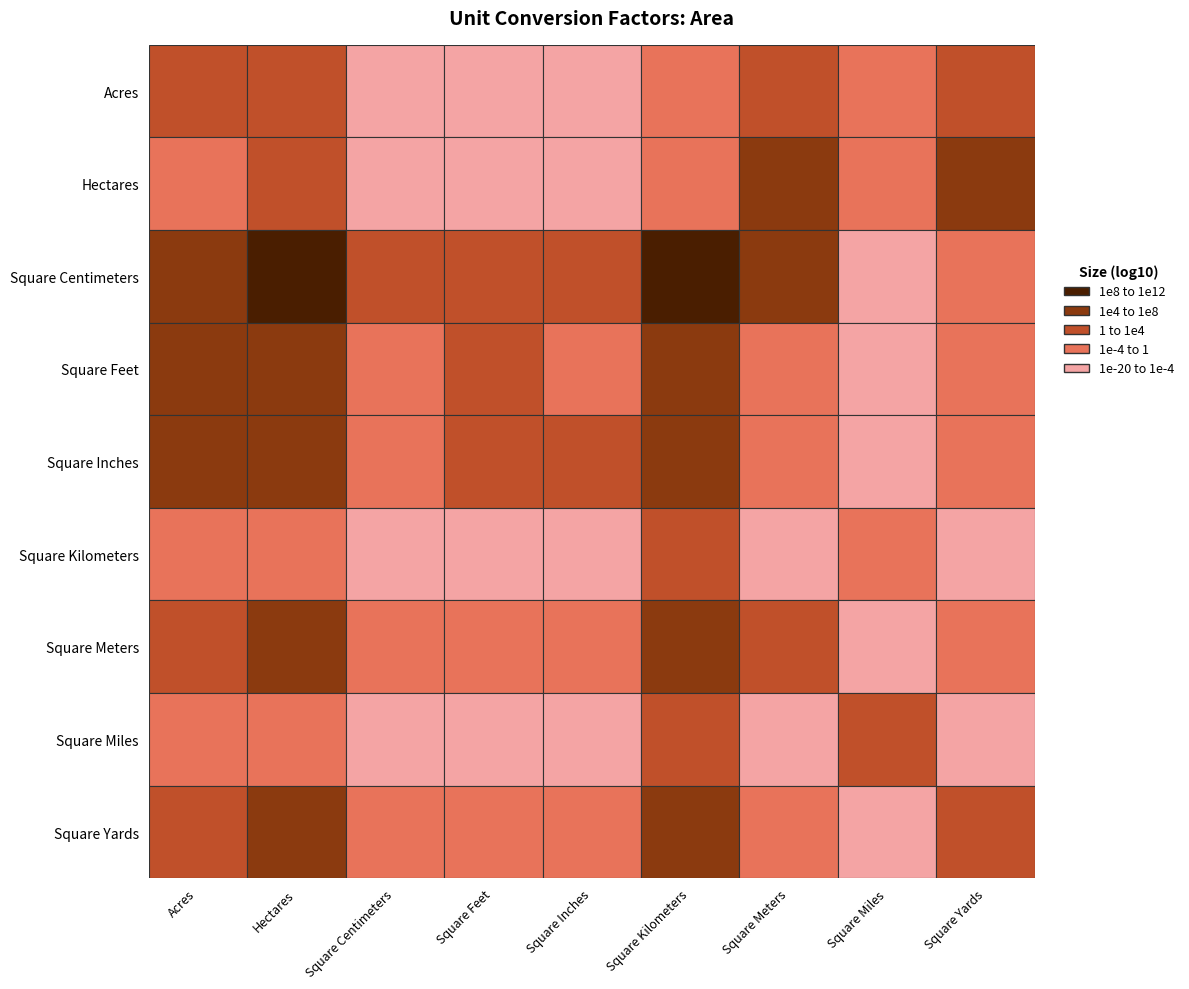

What is the highest value of the Hectares series?

100000000.0